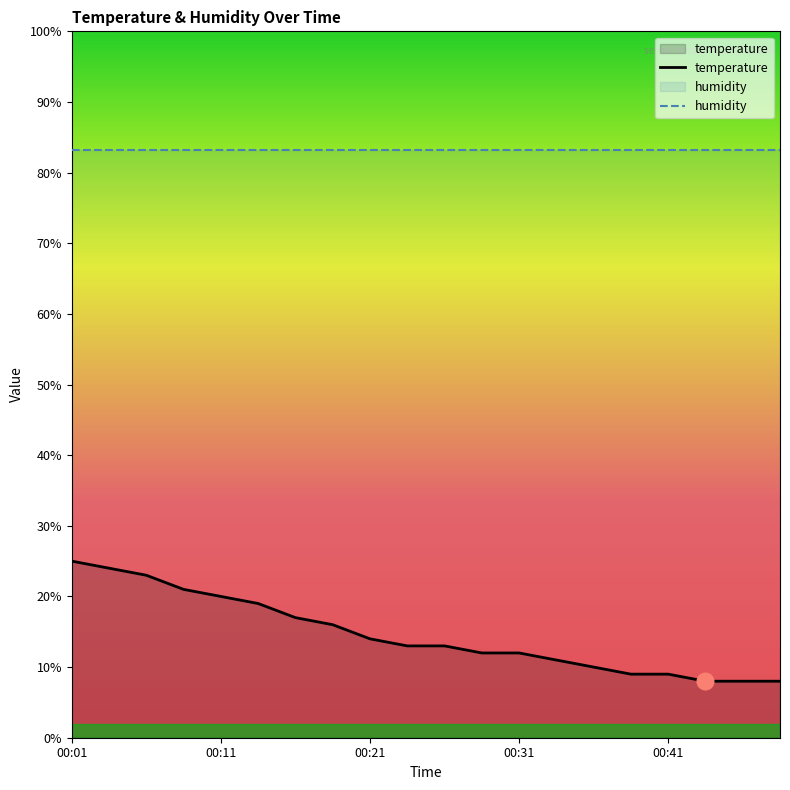

What is the difference between the second highest and minimum values?

16